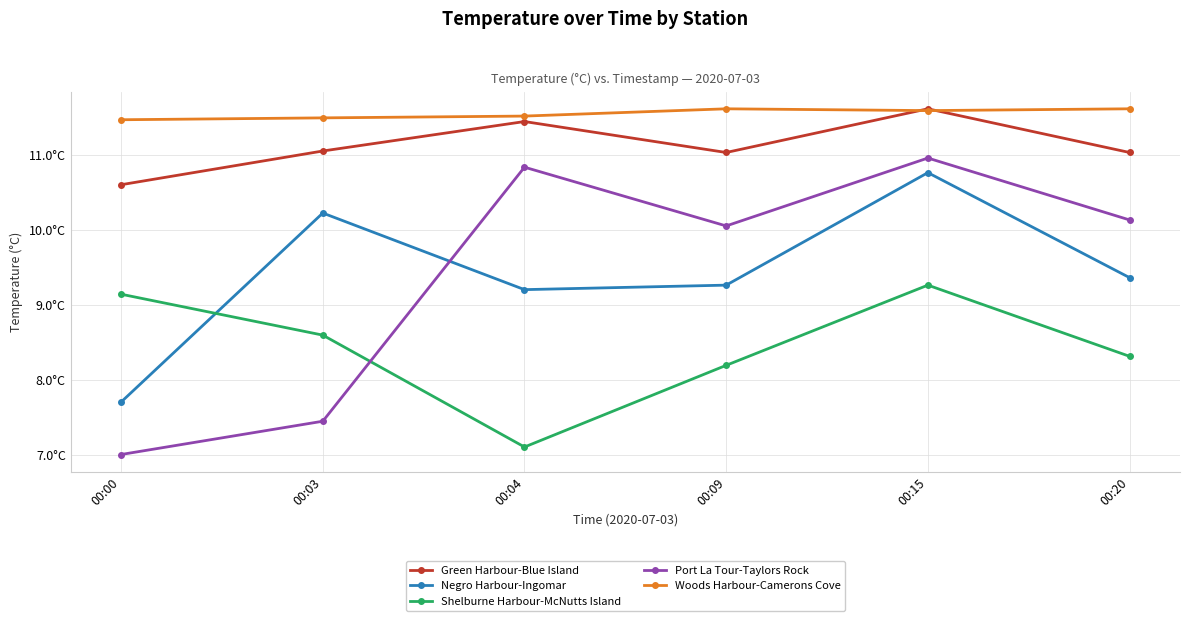

The value of Port La Tour-Taylors Rock at 00:04 is 10.8. True or false?

True